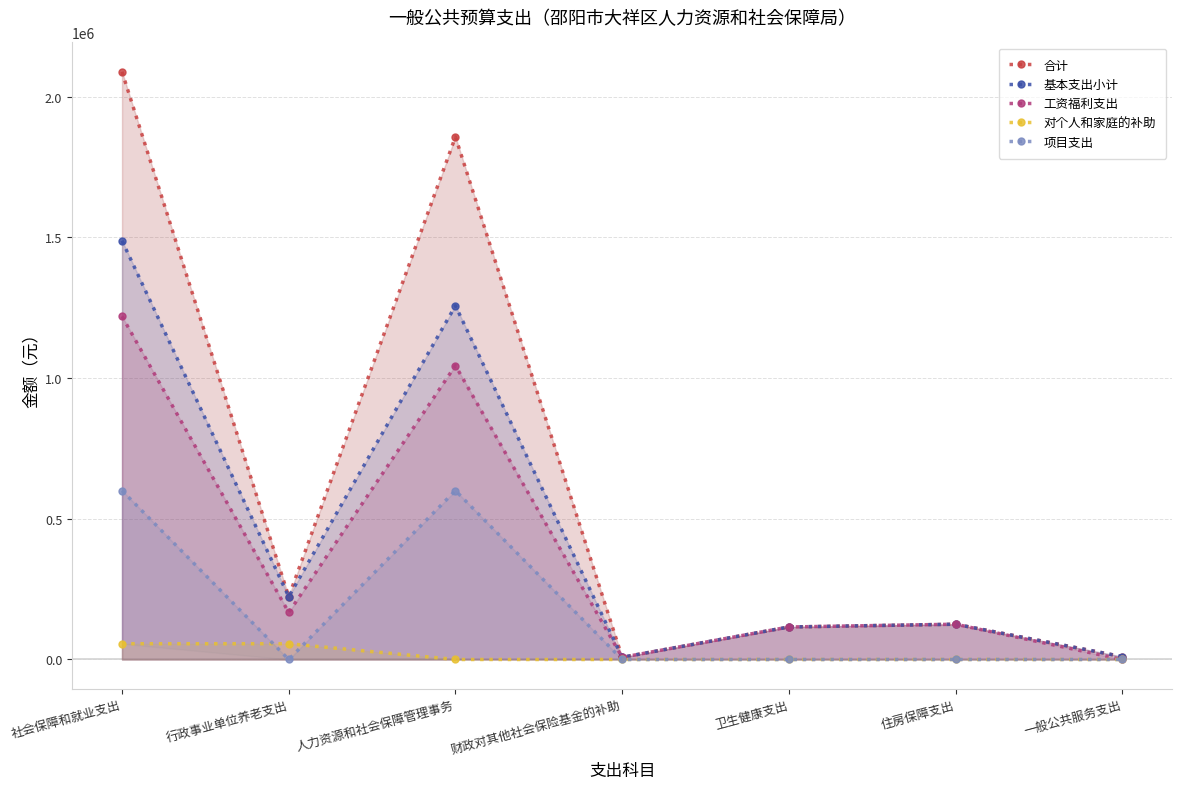

What is the label of the 7th point from the right?

社会保障和就业支出